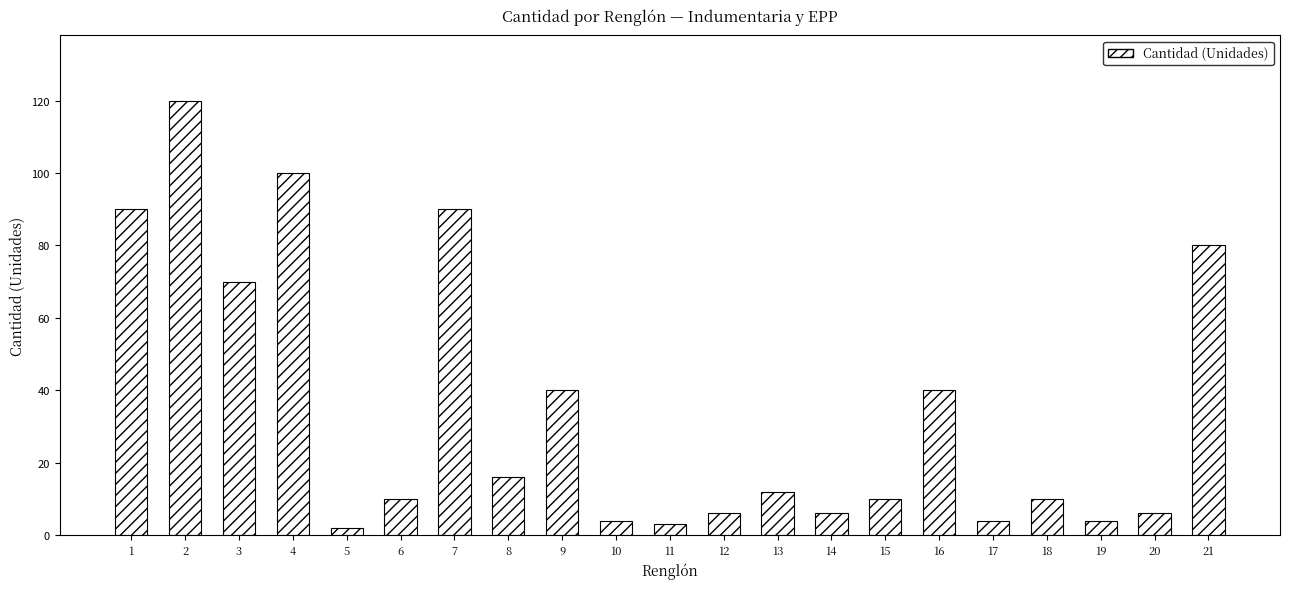

True or false: the data shows 12 at 13.

True